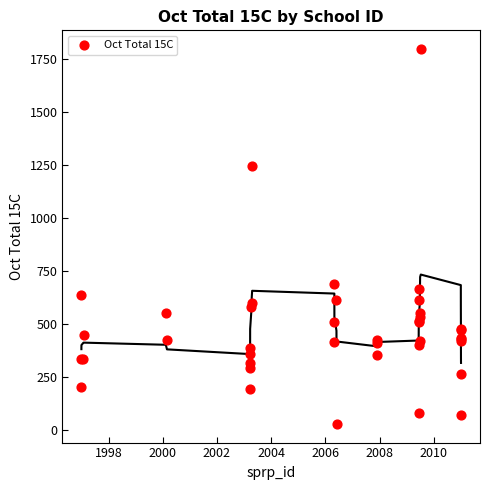

What Y value in the scatter plot is closest to 912?

690